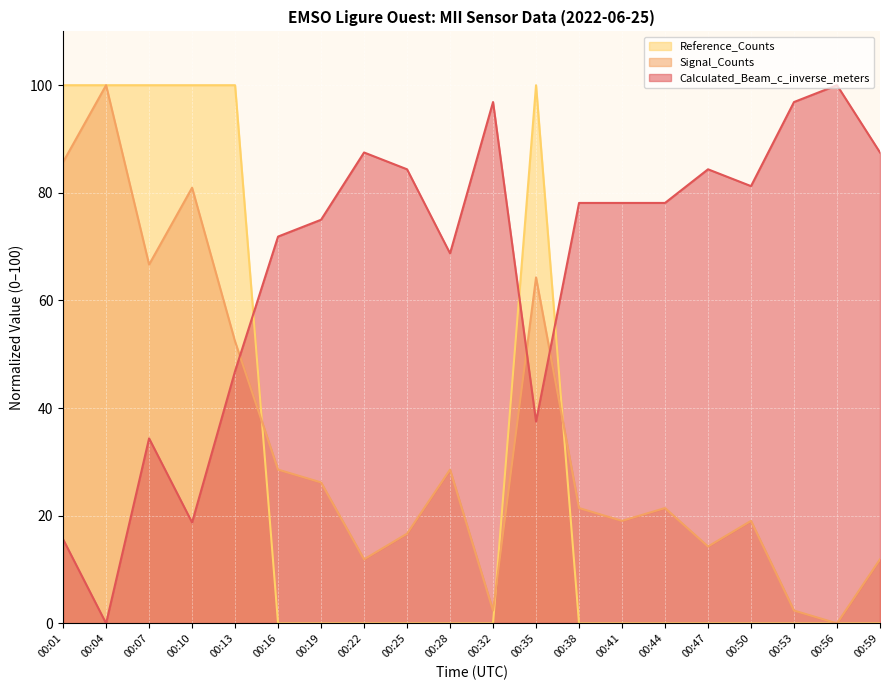

Read the Signal_Counts value at 00:25.

16.7